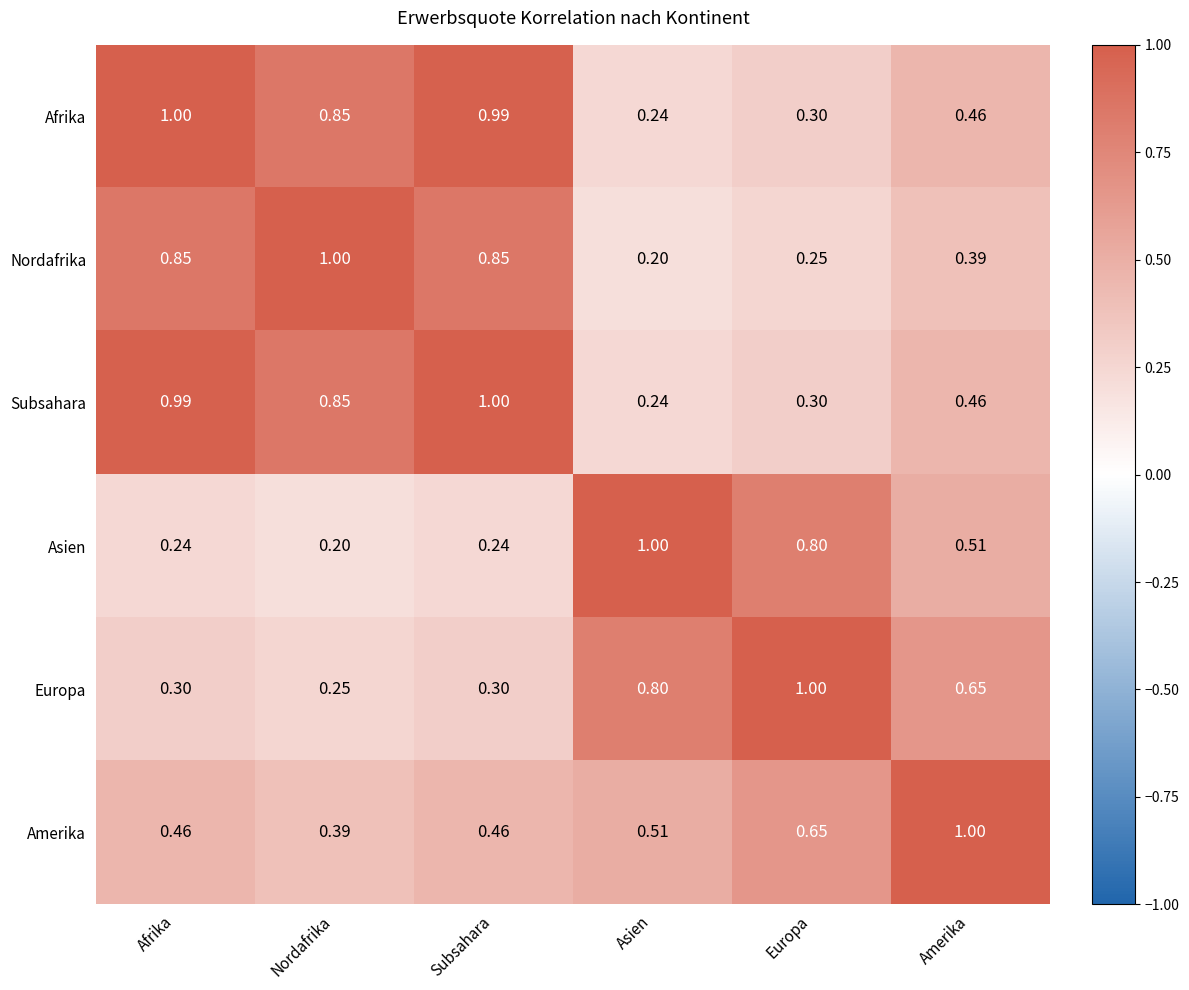

At which label is Afrika closest to 0?

Asien